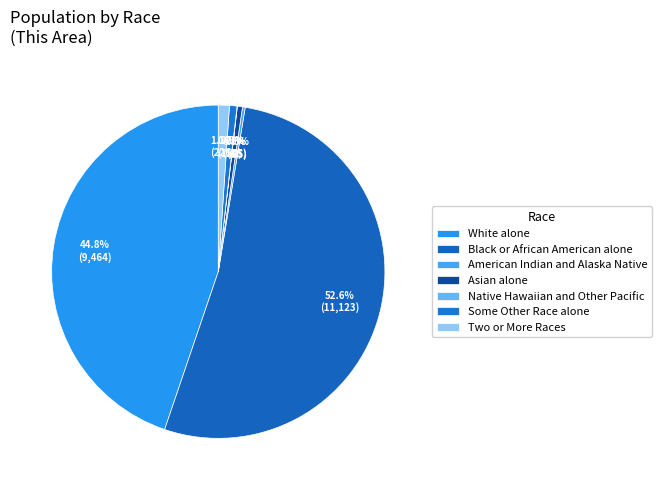

What percentage is the Some Other Race alone slice, to the nearest percent?

1%